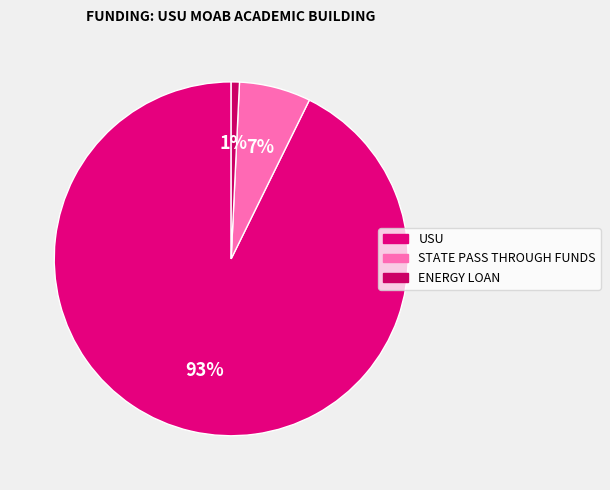

Rank the categories by value from highest to lowest.

USU, STATE PASS THROUGH FUNDS, ENERGY LOAN